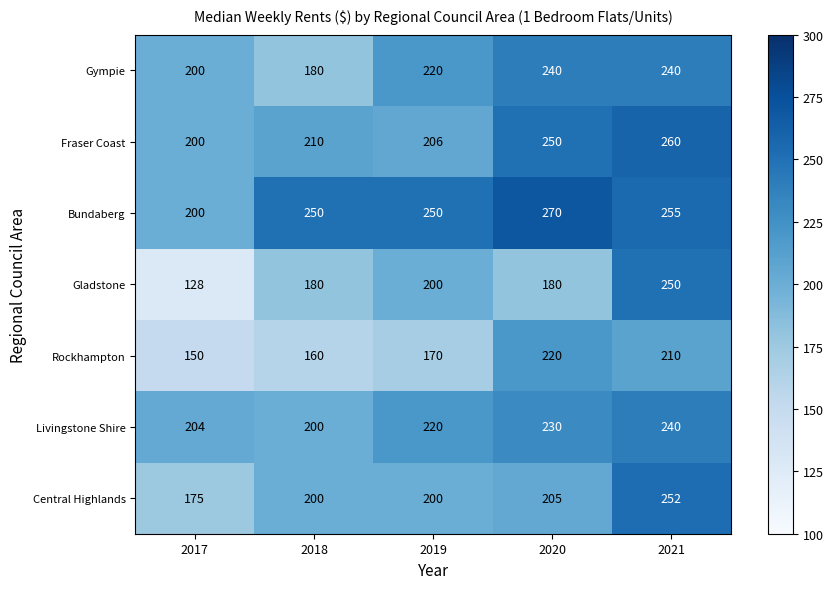

What is the sum of the Central Highlands values at 2018 and 2019?

400